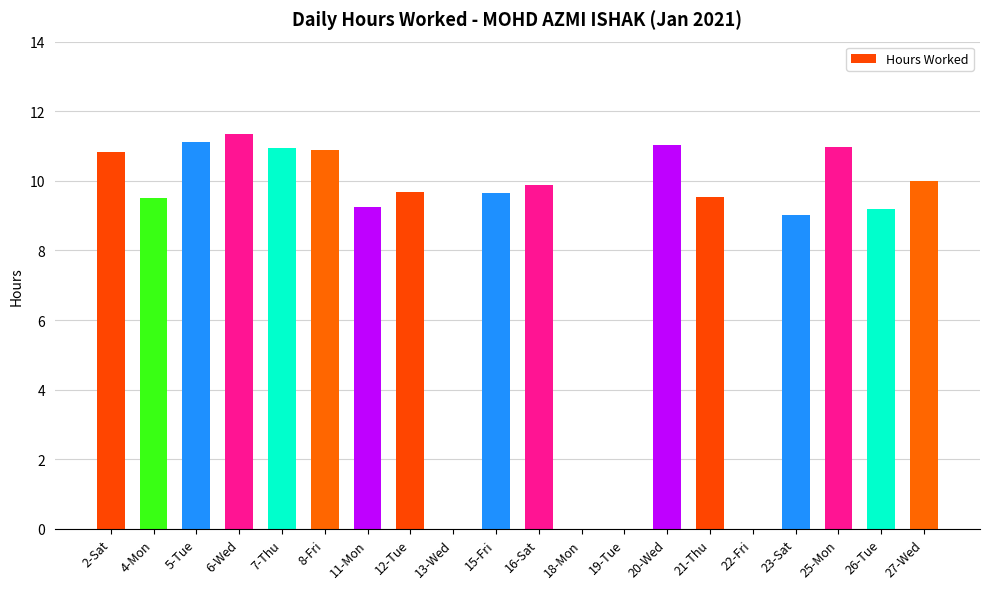

What is the sum of all values?

162.9